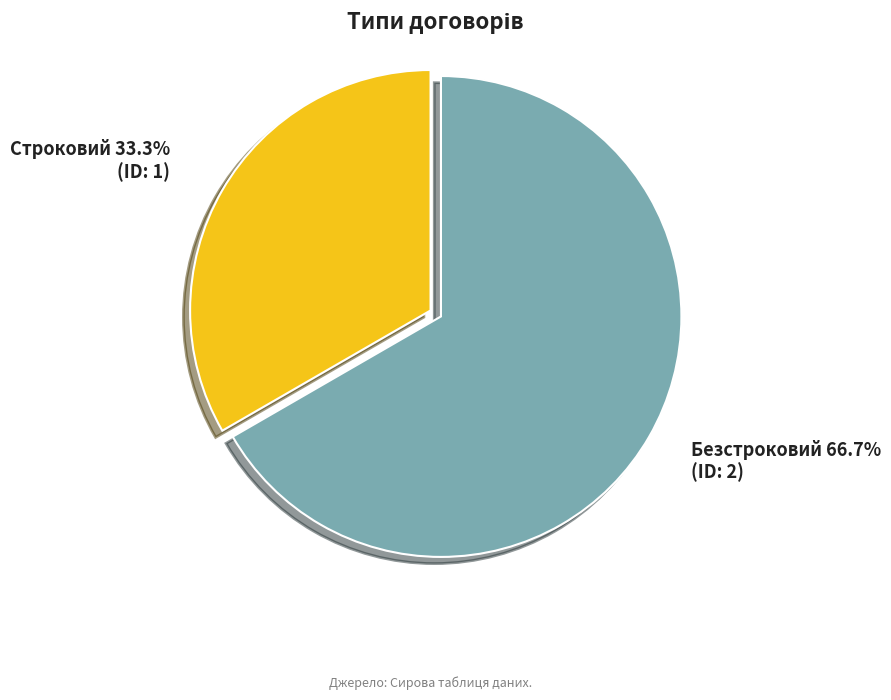

Is there any slice that represents more than half of the pie?

Yes